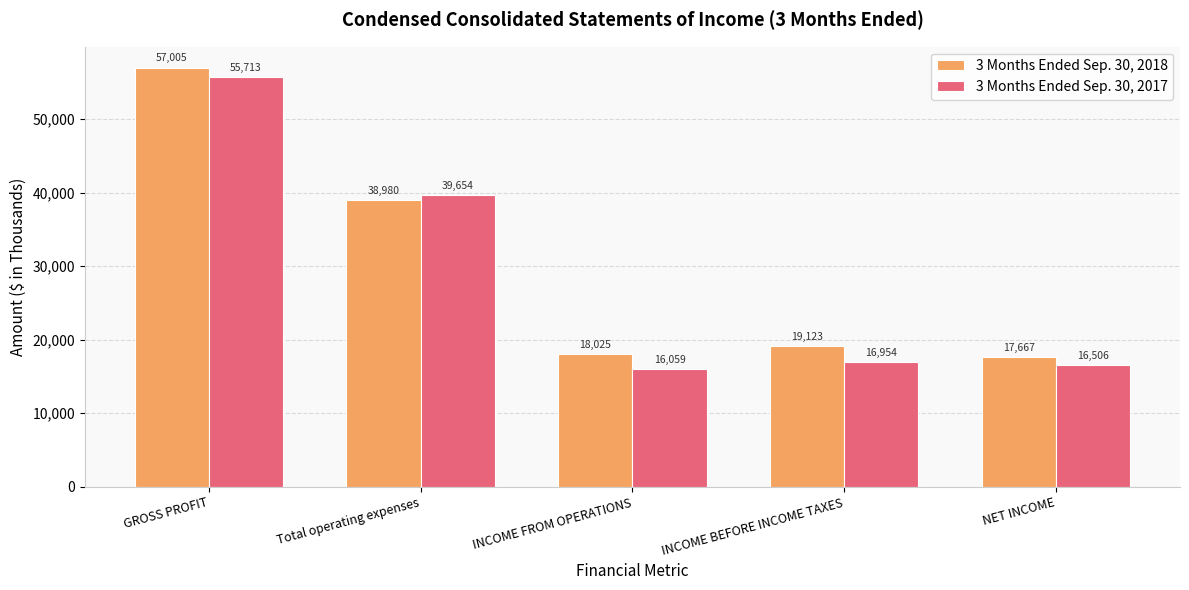

Rank the series at INCOME BEFORE INCOME TAXES from lowest to highest value.

3 Months Ended Sep. 30, 2017, 3 Months Ended Sep. 30, 2018